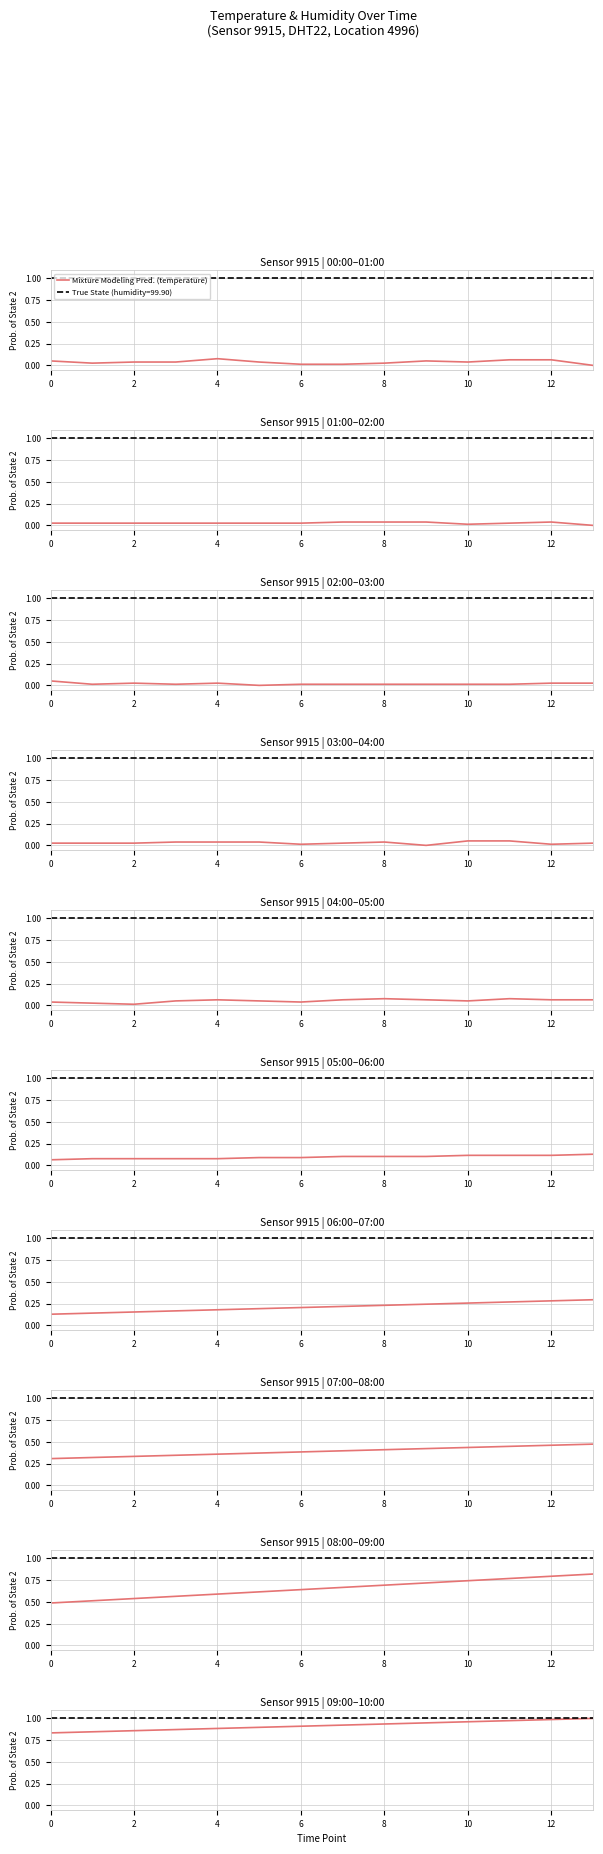

Which category has the highest value across all series?

13